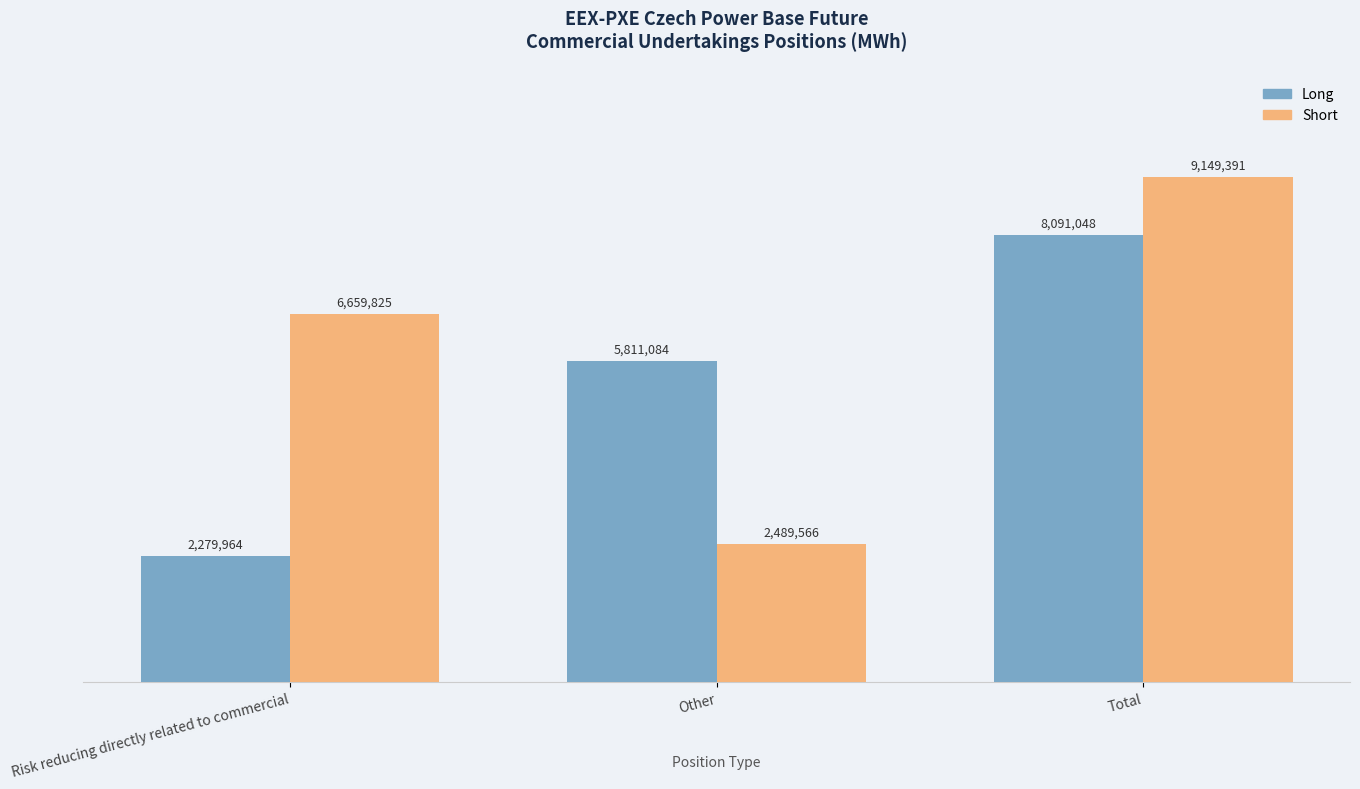

Does the chart contain stacked bars?

No